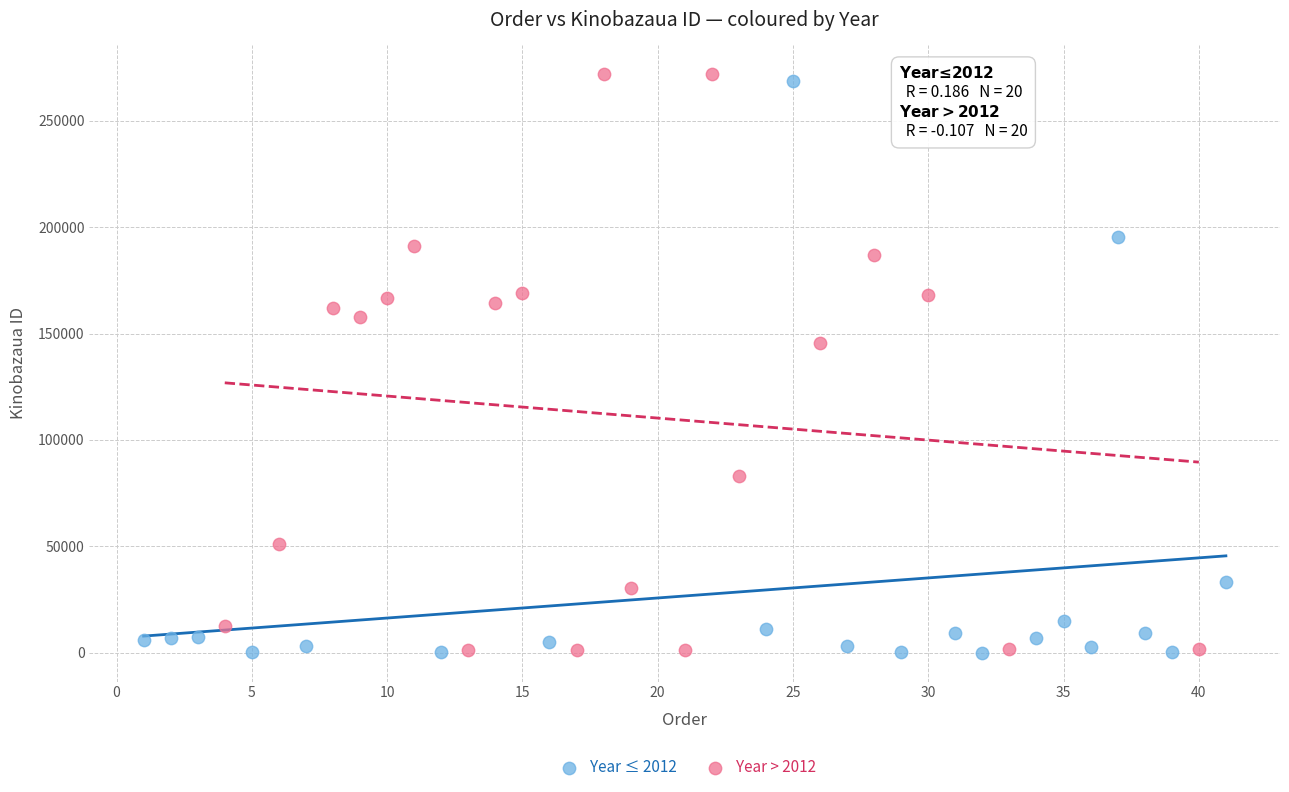

Which series has the largest Y range (max minus min)?

Year > 2012